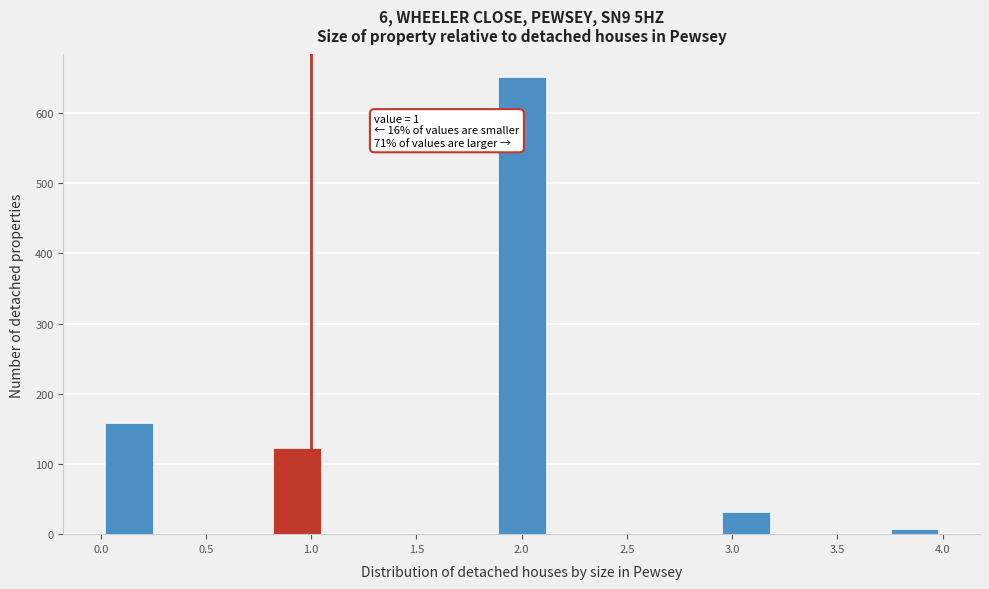

Which range on the x-axis has the tallest bar?

1.85 to 2.15